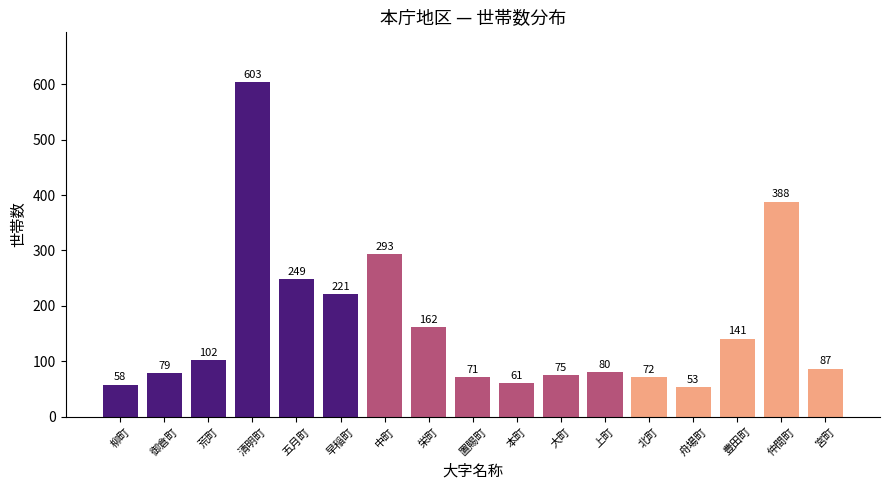

Does the chart contain stacked bars?

No